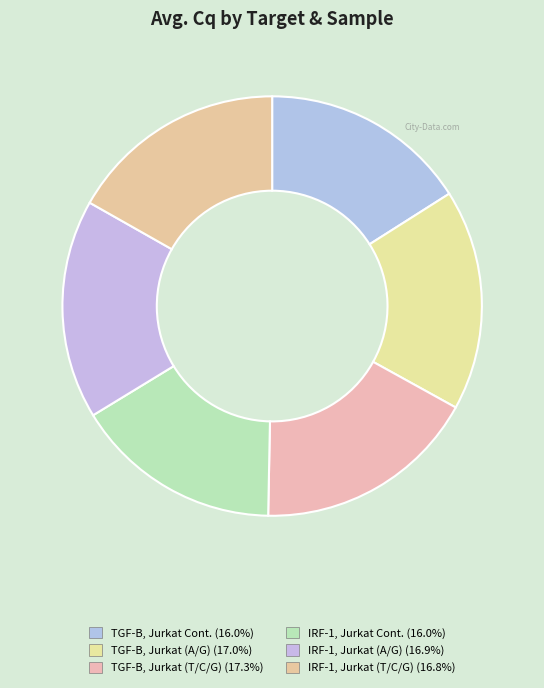

Rank the categories by value from lowest to highest.

IRF-1, Jurkat Cont., TGF-B, Jurkat Cont., IRF-1, Jurkat (T/C/G), IRF-1, Jurkat (A/G), TGF-B, Jurkat (A/G), TGF-B, Jurkat (T/C/G)